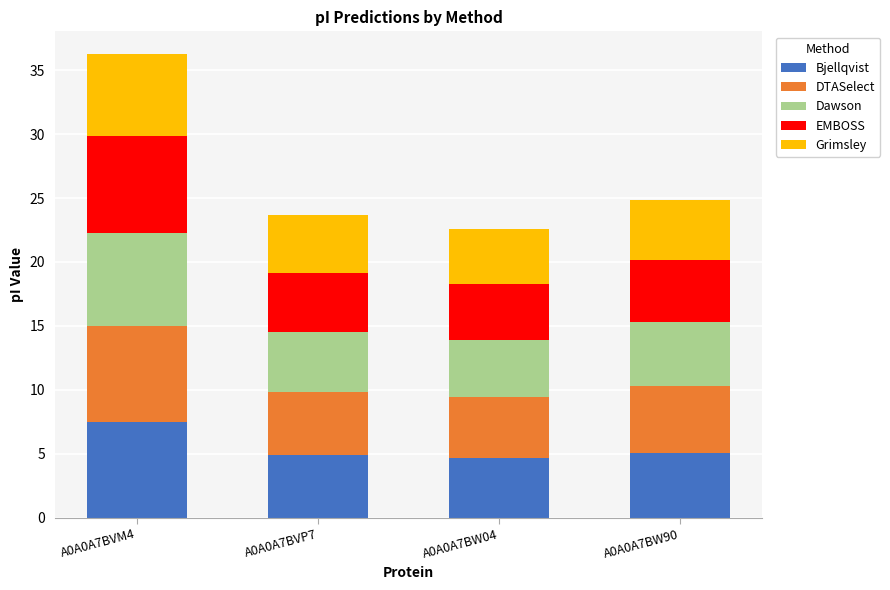

Does the chart contain any negative values?

No